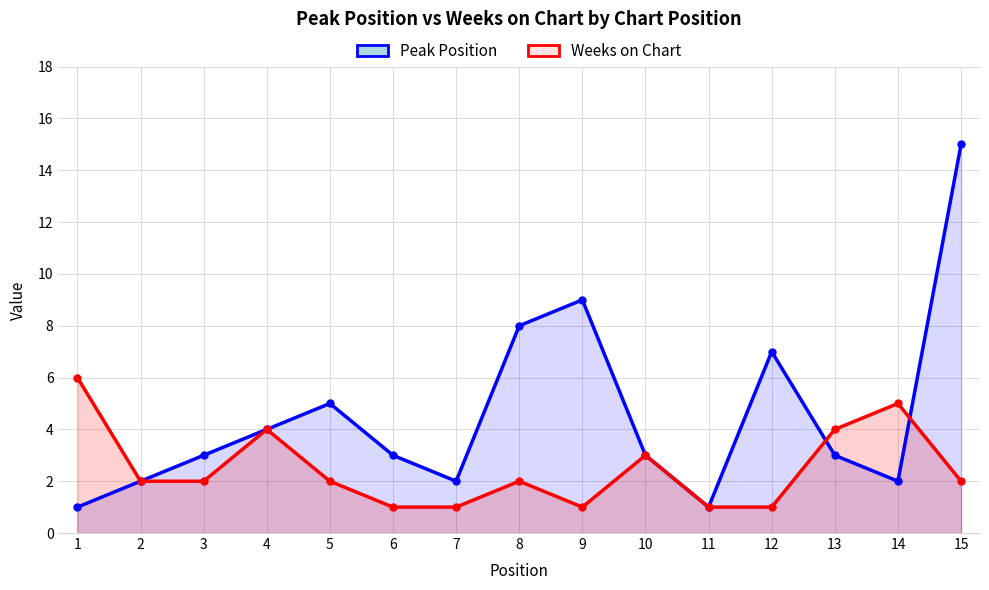

How many values in the Peak Position series exceed 3?

6